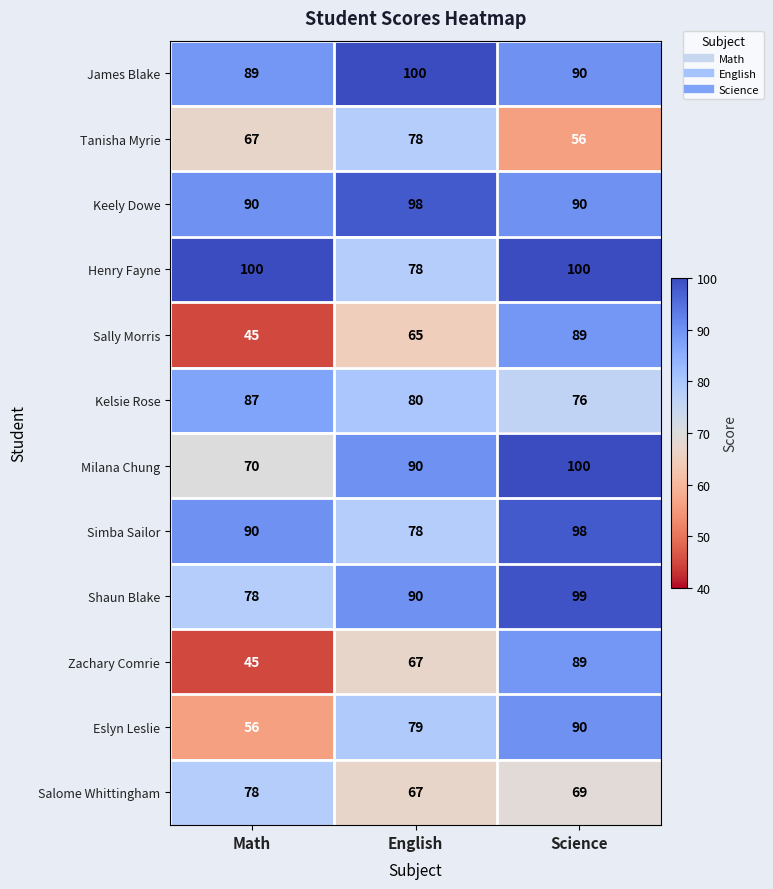

How many categories are shown in the chart?

3